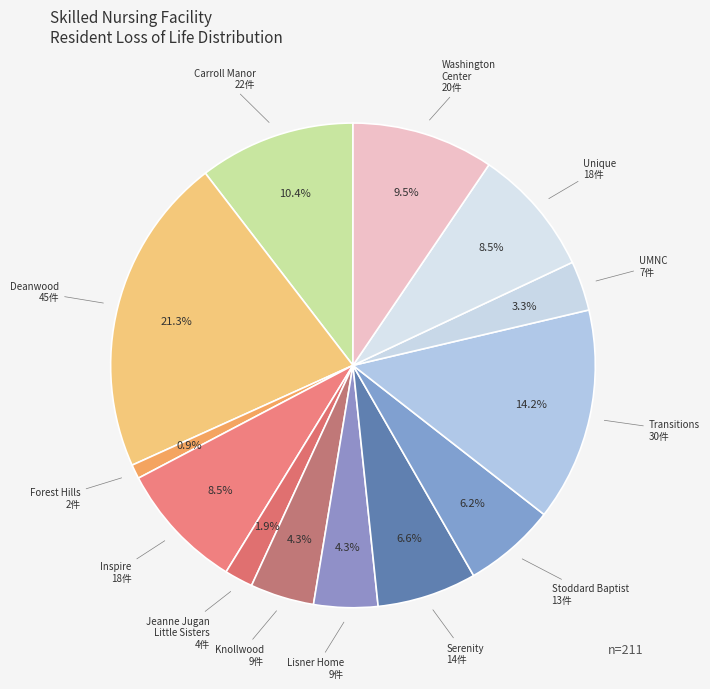

How many slices are in this pie chart?

13